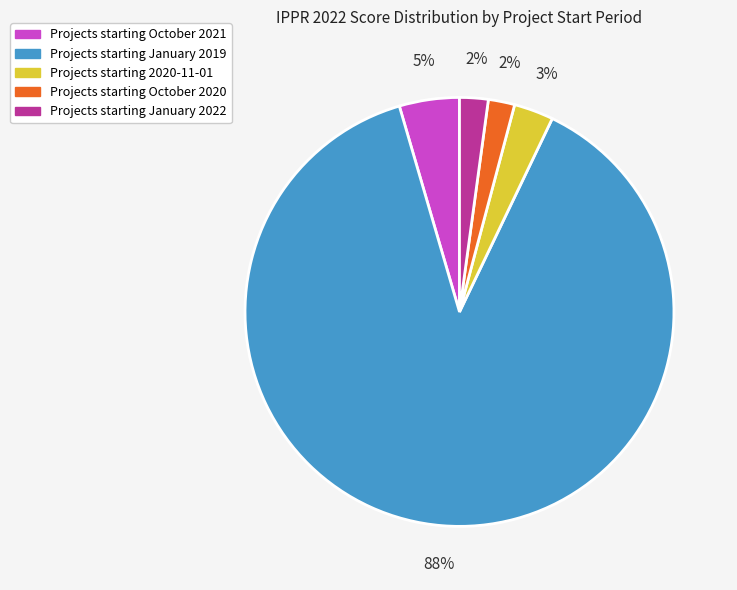

Is there any slice that represents more than half of the pie?

Yes